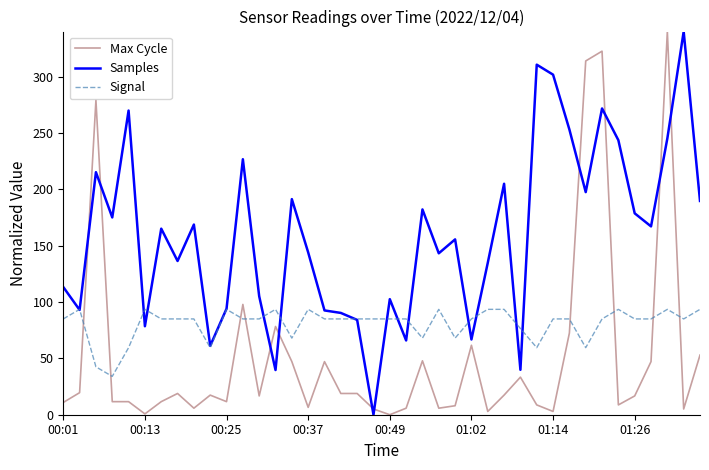

Which series has the largest total across all categories?

Samples